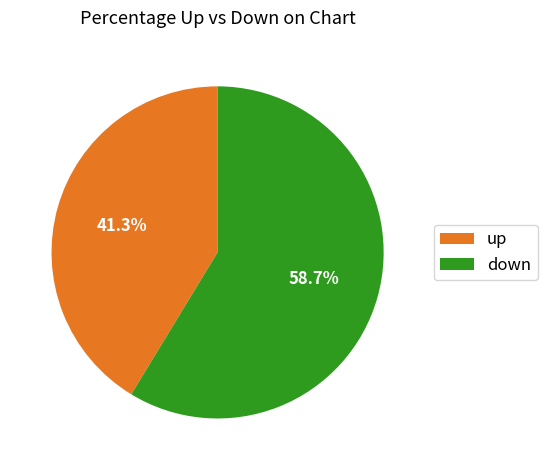

Approximately how many times larger is the value at up compared to down?

0.7